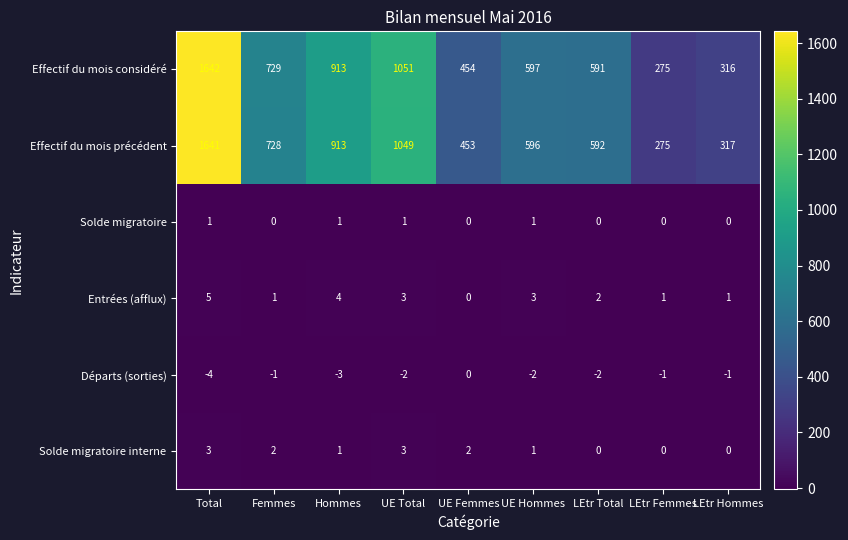

What is the lowest value of the Départs (sorties) series?

-4